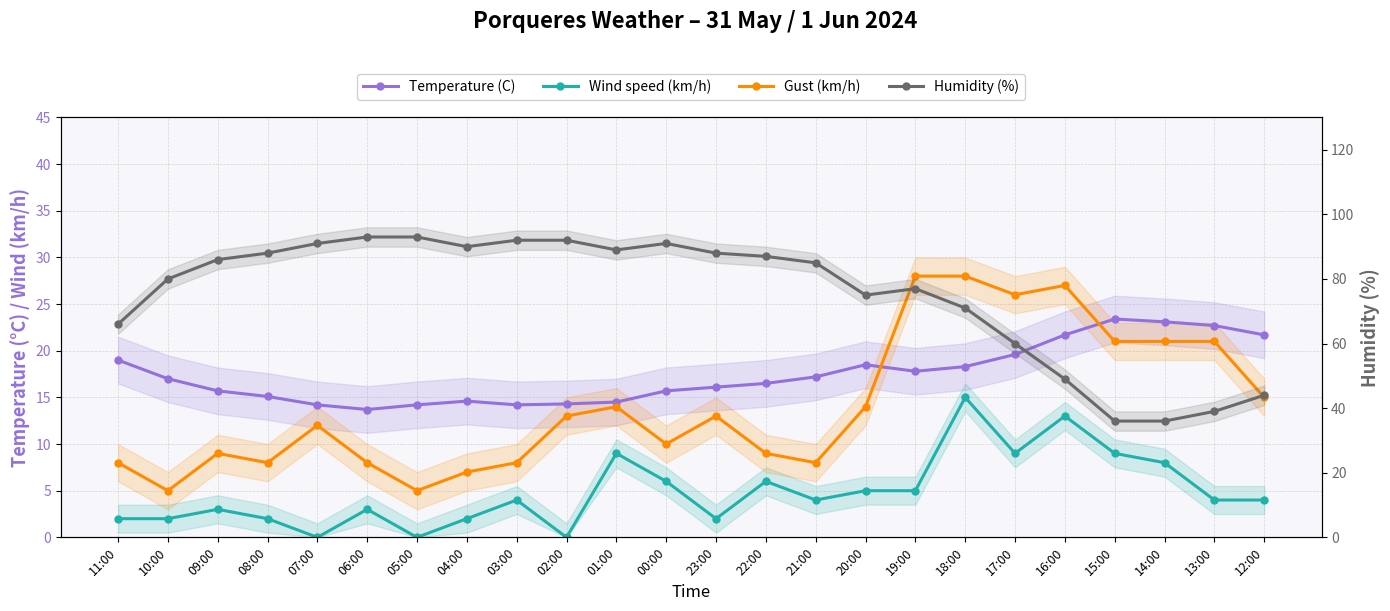

At which label does Gust (km/h) first exceed 13?

01:00